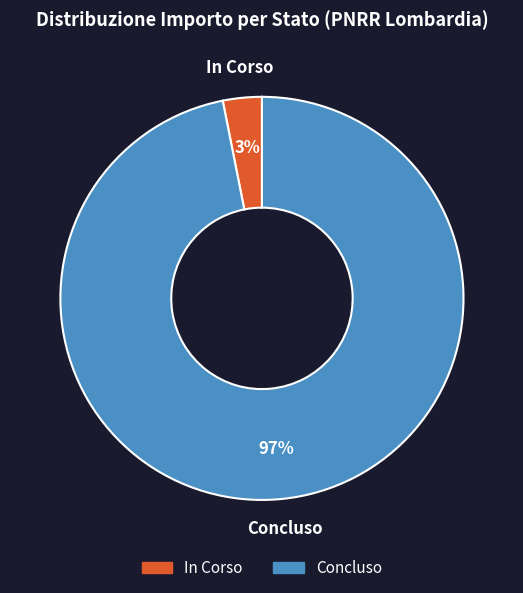

Does any single category account for the majority?

Yes